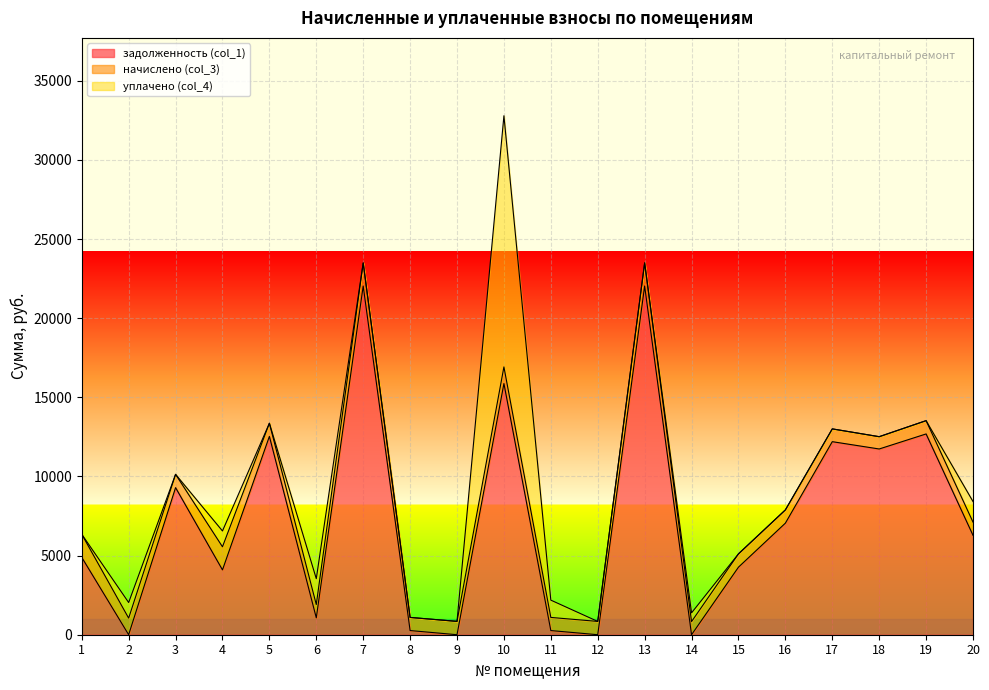

Where do уплачено (col_4) and задолженность (col_1) first cross each other?

1 and 2